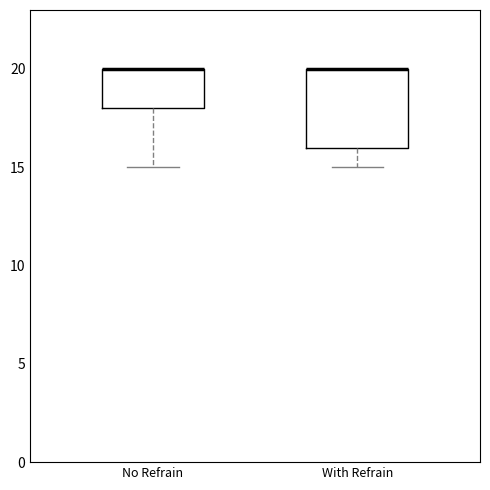

Where is the upper edge of the box for With Refrain on the y-axis? The values are not printed on the chart, so give them approximately, as read against the axis.

20